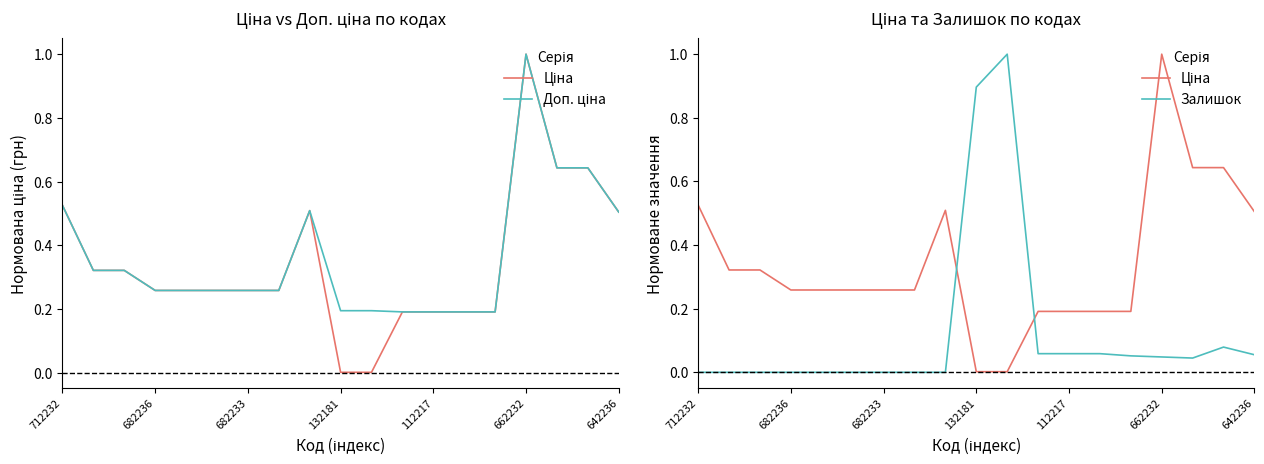

What is the label of the 14th point from the right?

662232